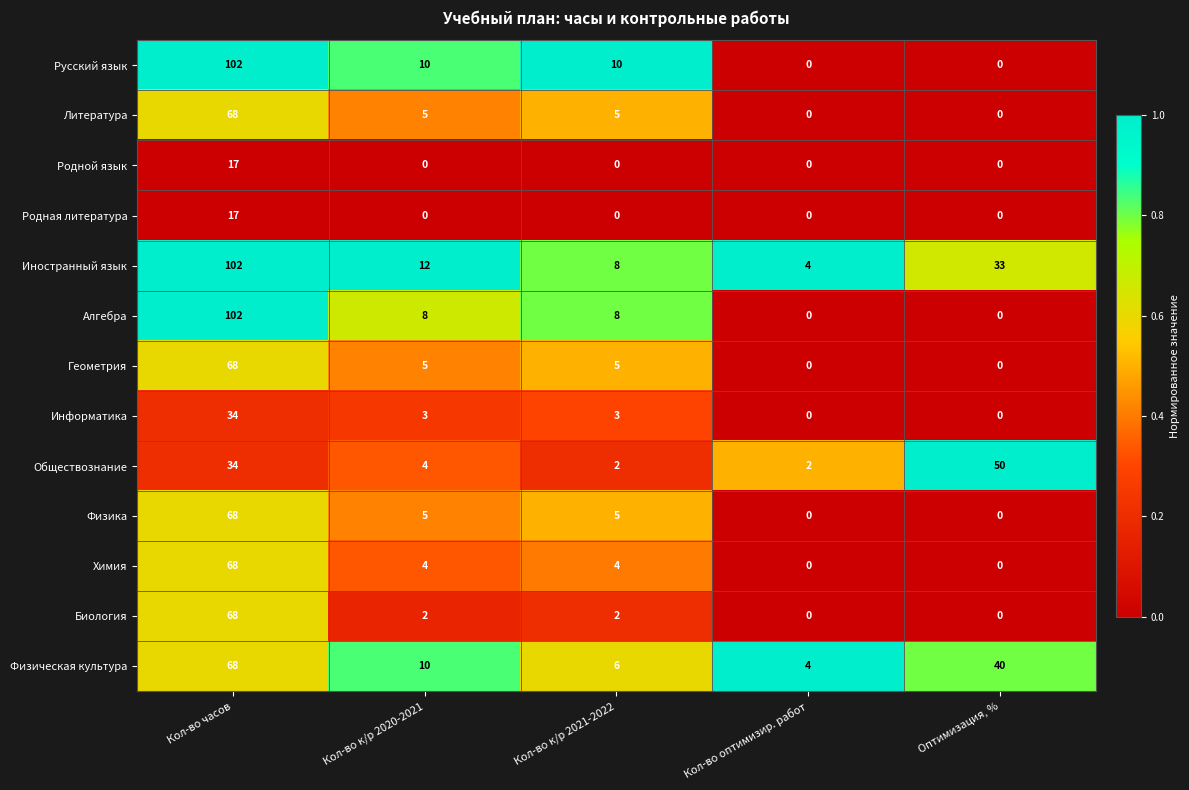

At which label does Физическая культура first exceed 10?

Кол-во часов